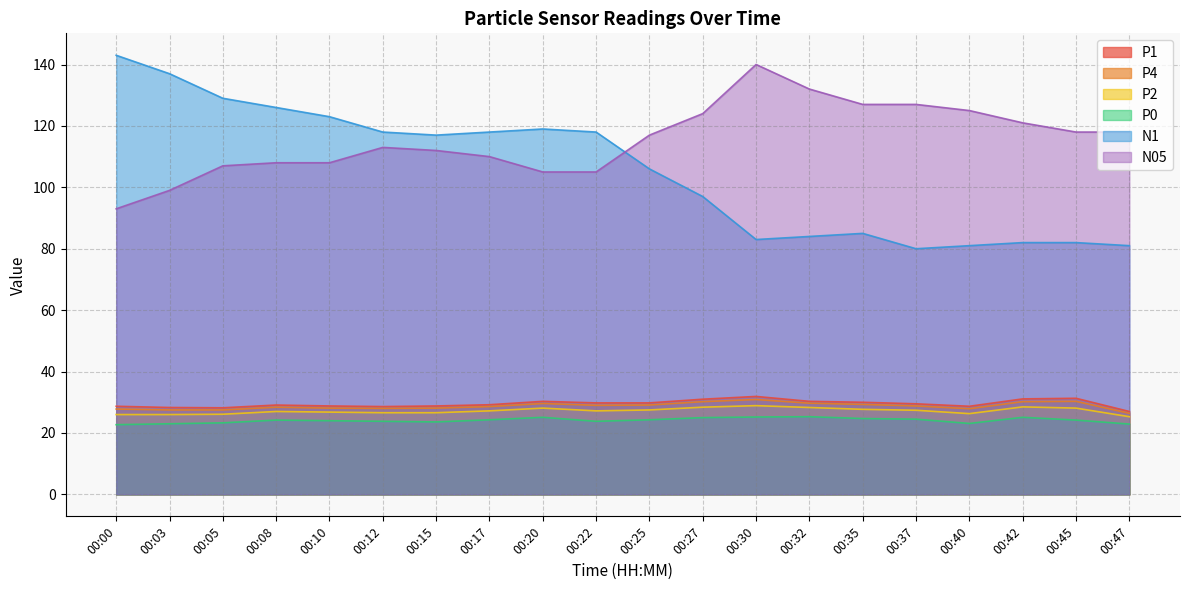

What is the value of the N05 point at the 11th from the left?

117.0